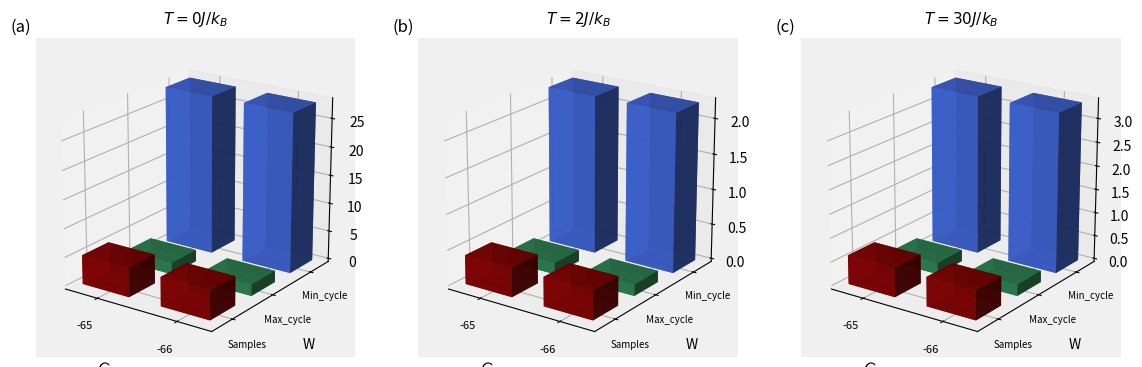

Are the bars horizontal?

No